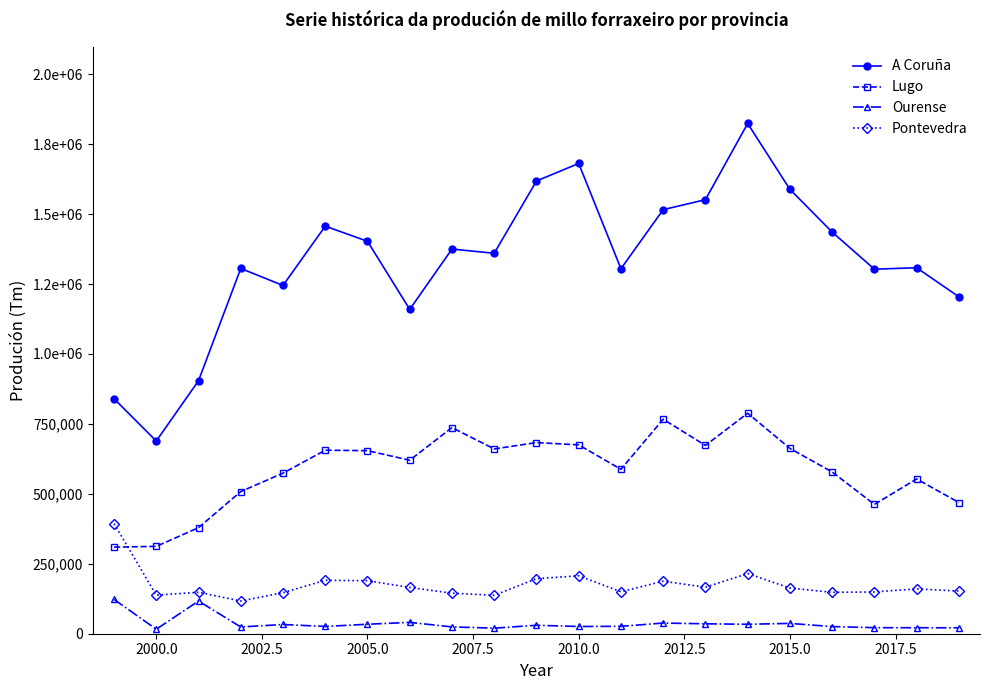

Is this an area chart (filled region under the line)?

No